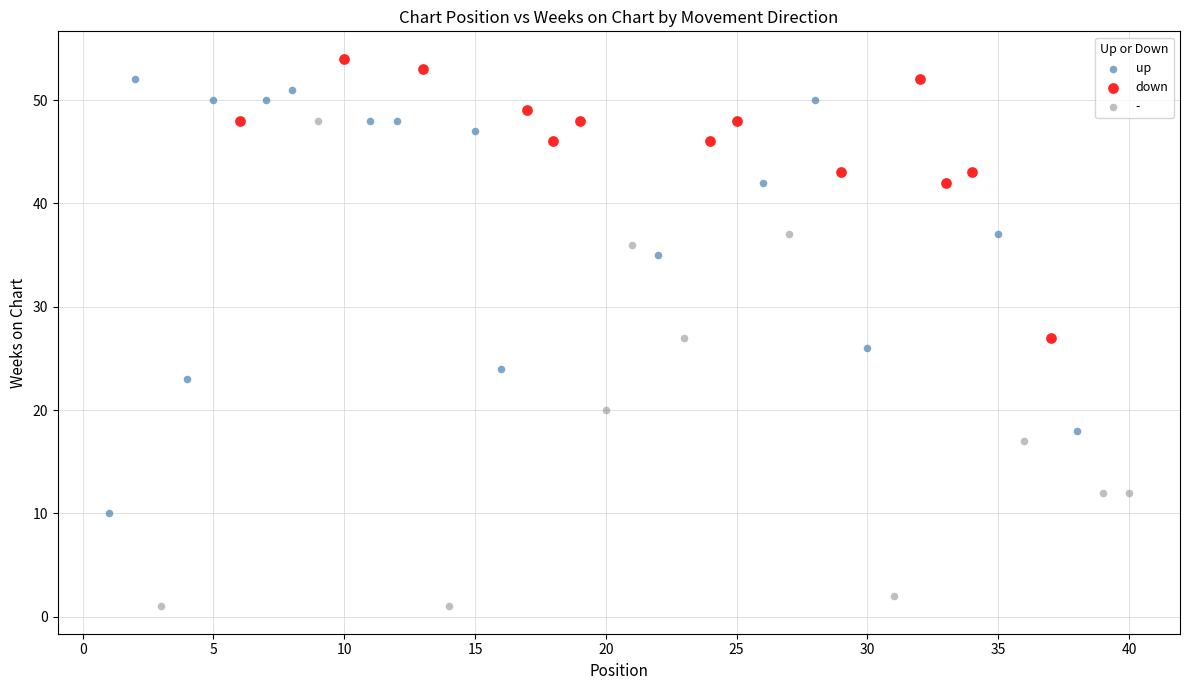

What are all the series names shown in the legend?

up, down, -